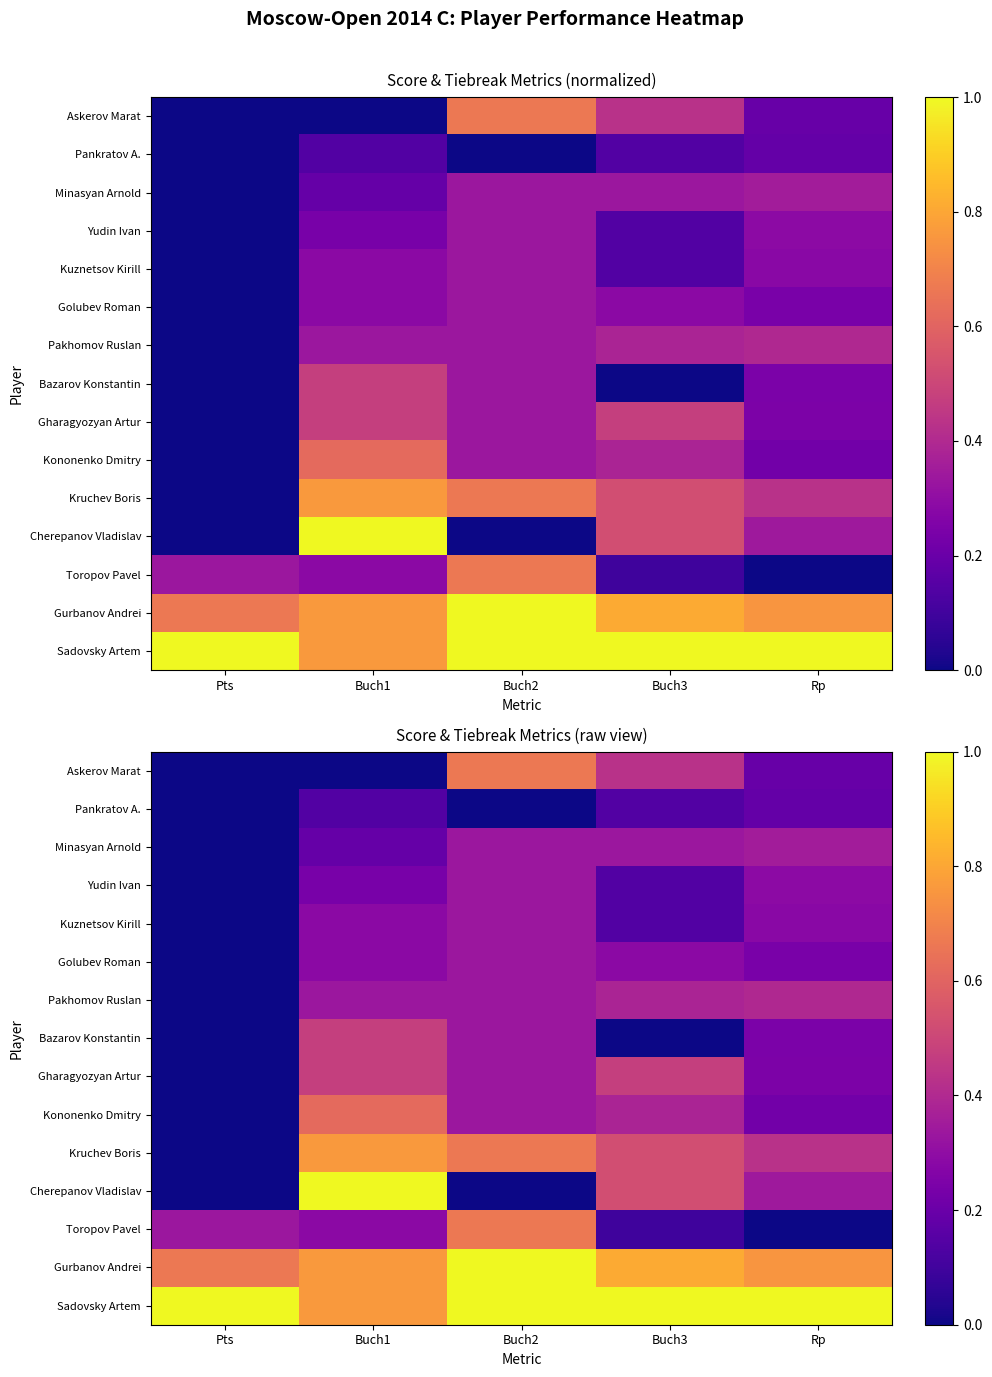

Count the Pankratov A. values in the range 0 to 1.

5